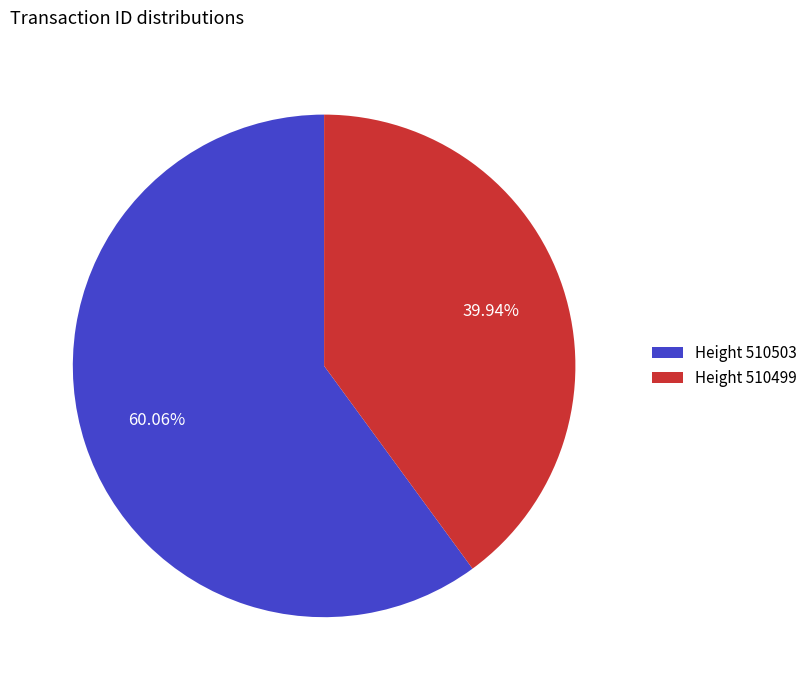

Rank the categories by value from lowest to highest.

Height 510499, Height 510503